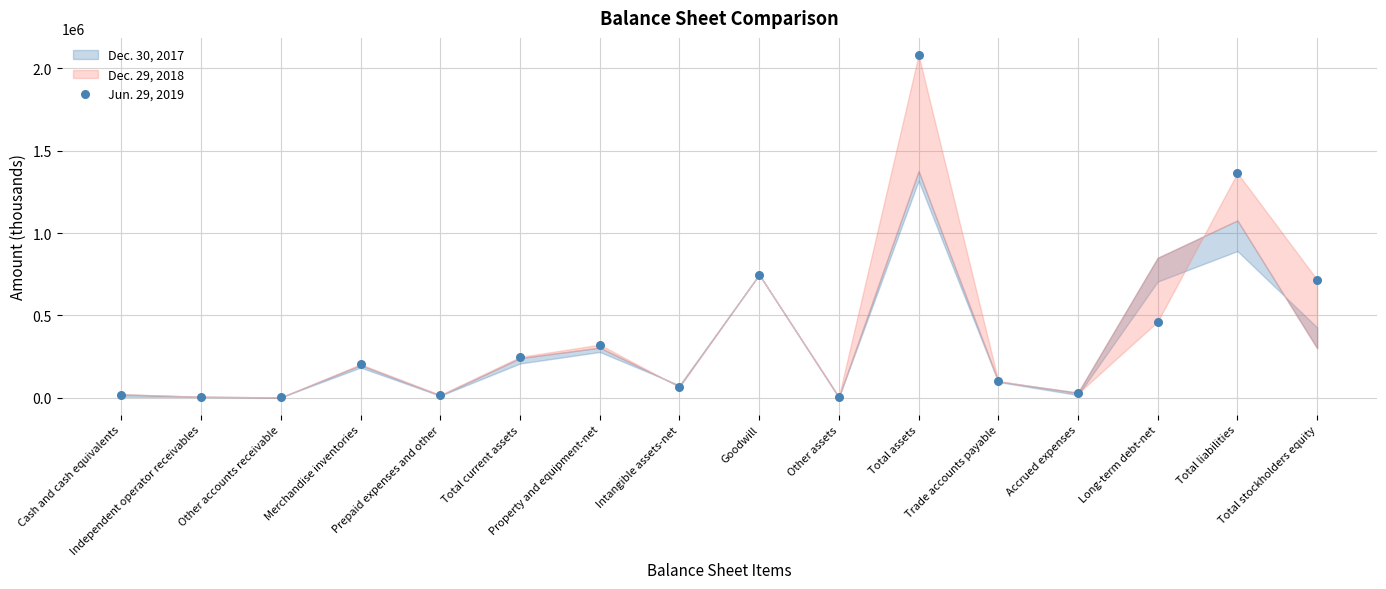

What is the range of Y values (max minus min)?

2079891